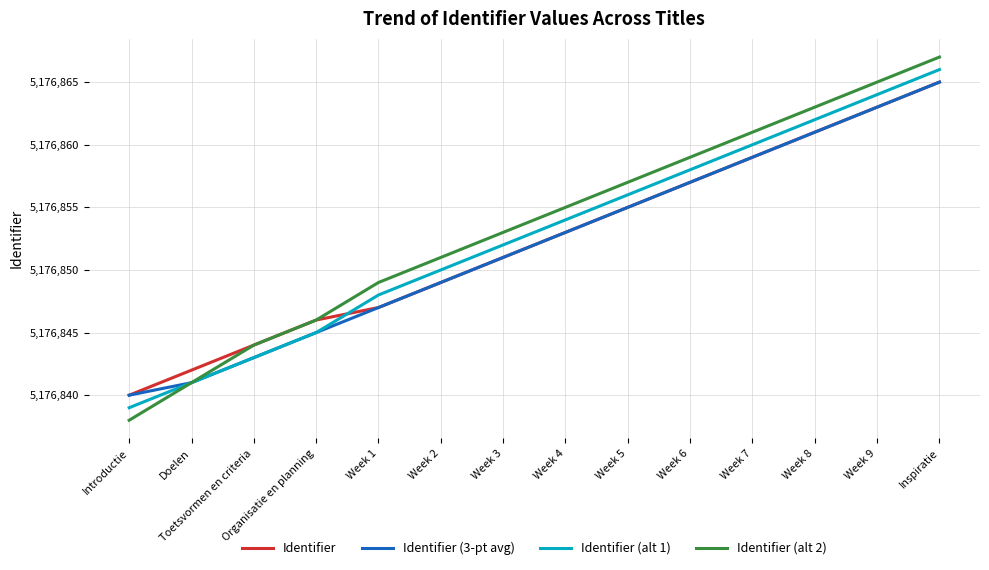

What position from the right is Week 7?

4